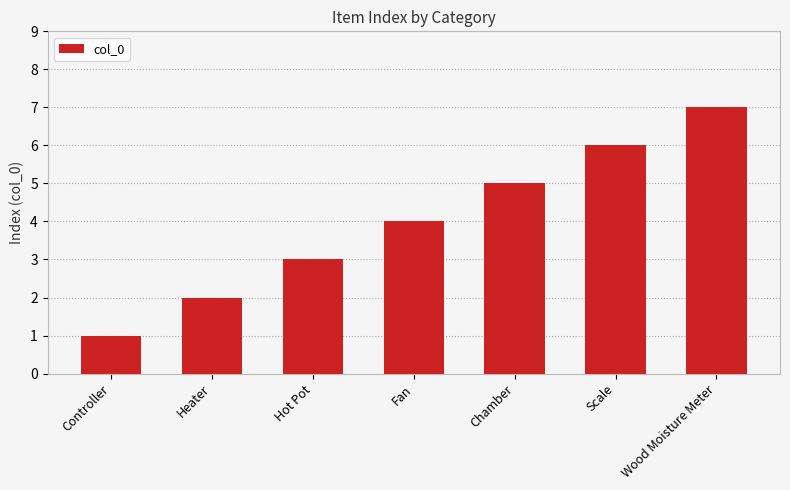

List the labels in order of value, largest first.

Wood Moisture Meter, Scale, Chamber, Fan, Hot Pot, Heater, Controller